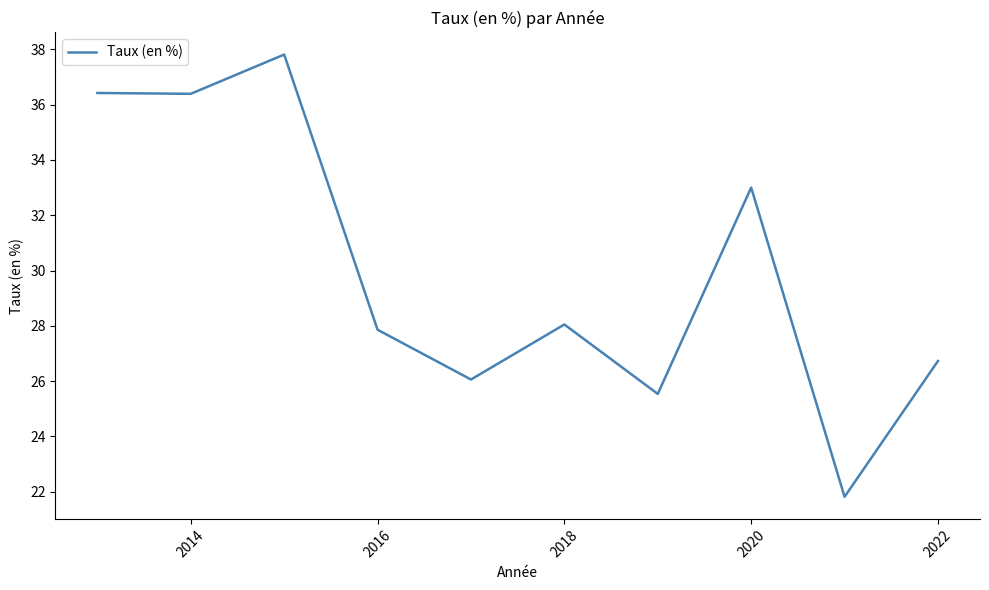

What is the difference between the maximum and minimum values?

16.0